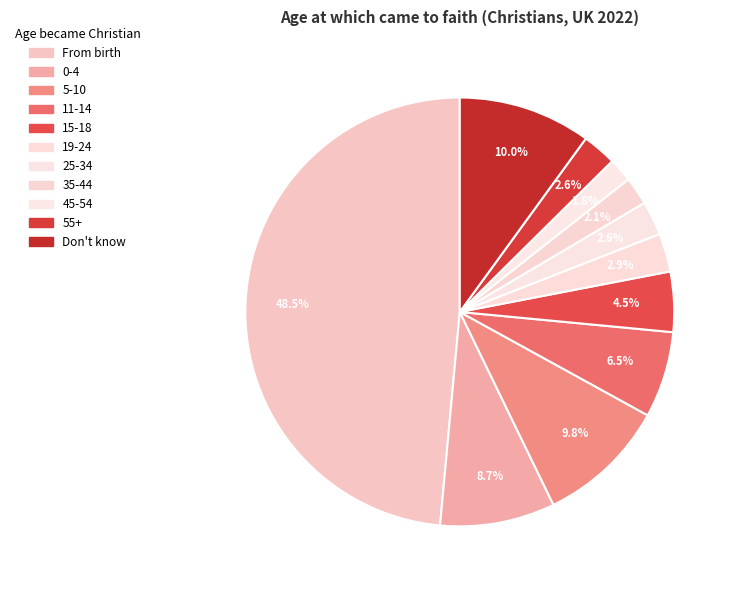

True or false: 35-44 accounts for 8% of the total.

False